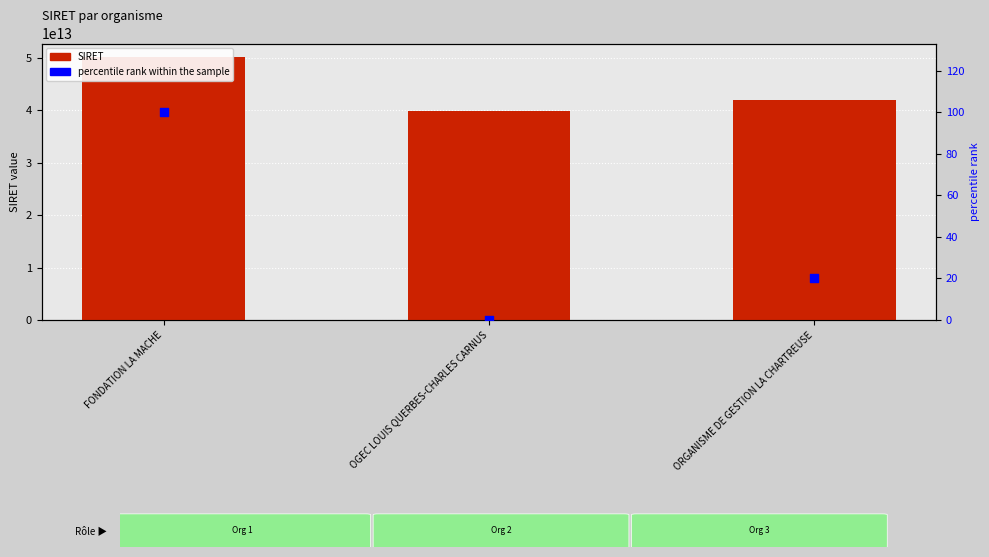

At which category is the sum across all series the highest?

FONDATION LA MACHE